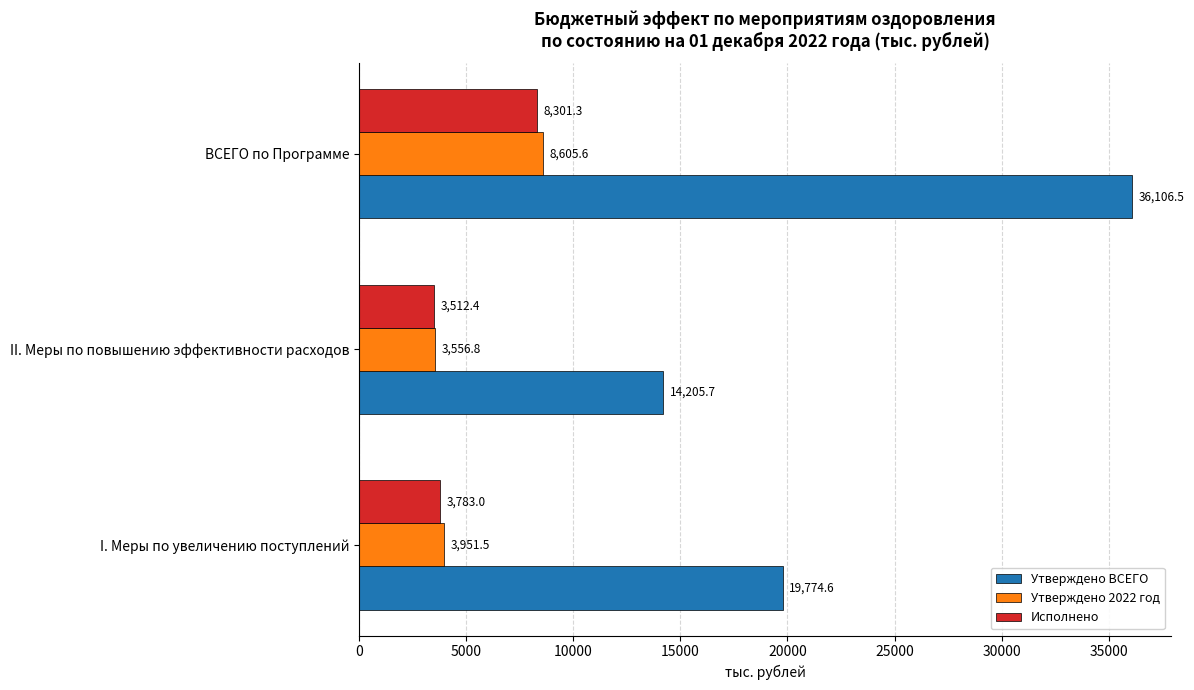

Which series has the largest total across all categories?

Утверждено ВСЕГО